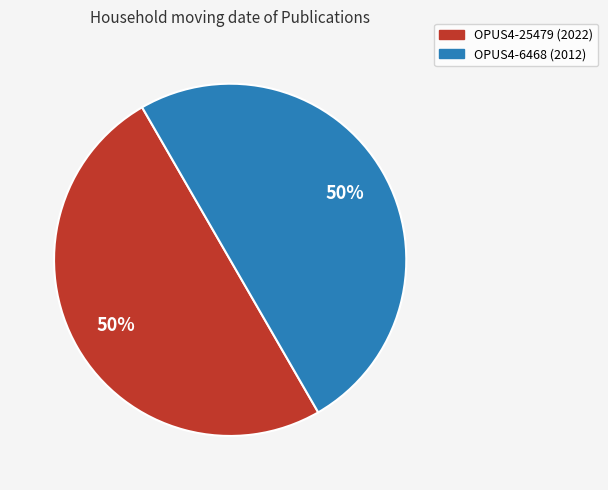

True or false: OPUS4-6468 (2012) accounts for 50% of the total.

True